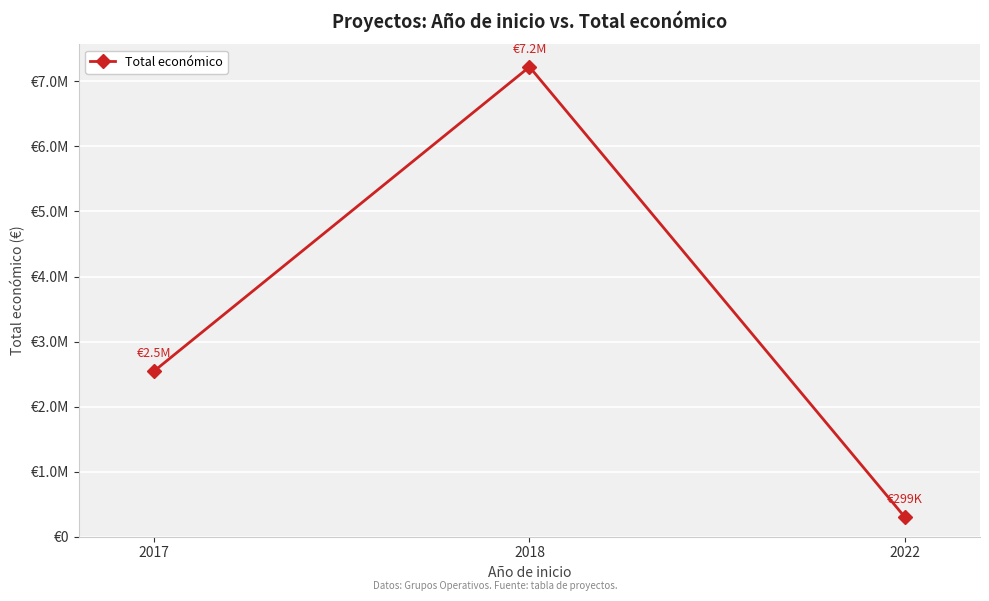

Reading right to left, transcribe all the data shown in this chart.

2022=299913	2018=7222818	2017=2546283